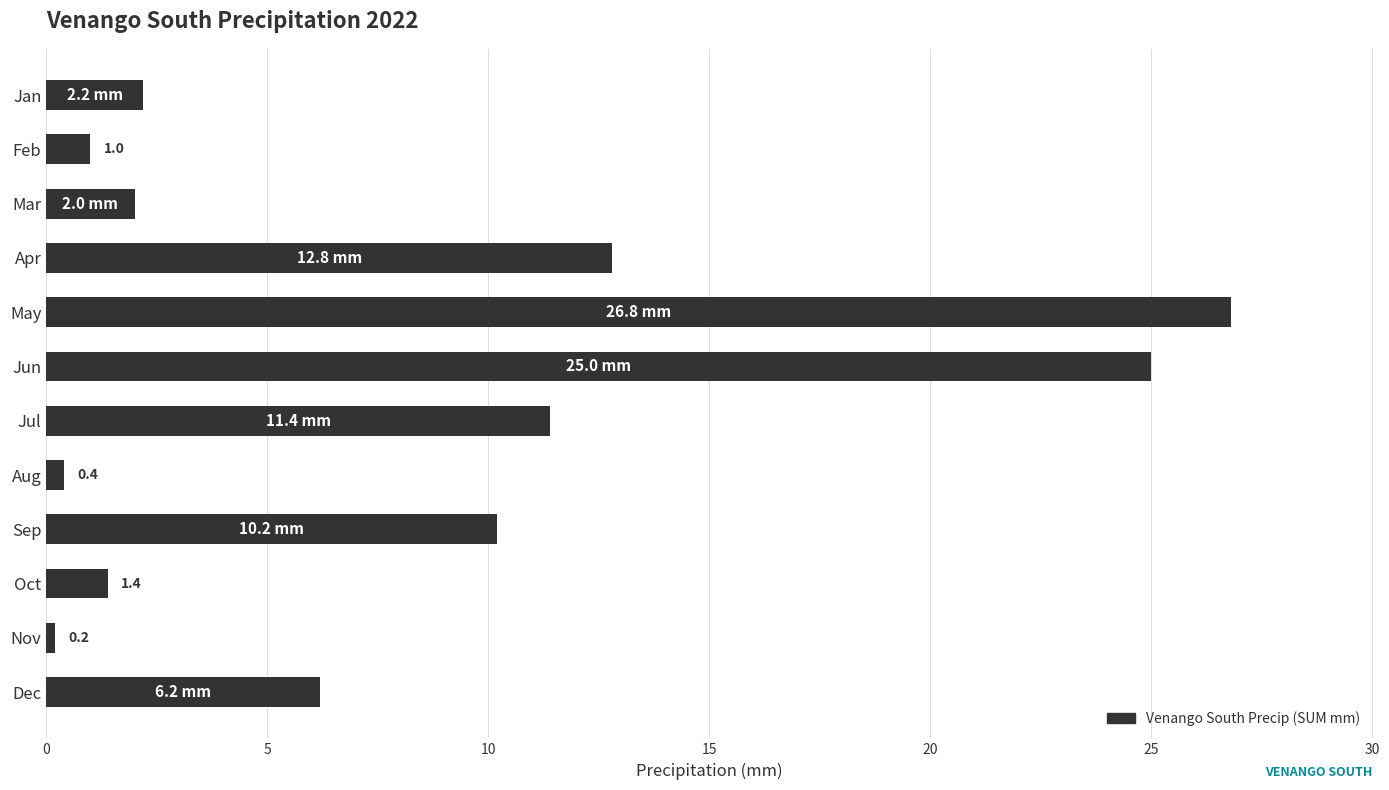

Reading top to bottom, what are all the values shown in this chart?

Jan=2.2	Feb=1.0	Mar=2.0	Apr=12.8	May=26.8	Jun=25.0	Jul=11.4	Aug=0.4	Sep=10.2	Oct=1.4	Nov=0.2	Dec=6.2